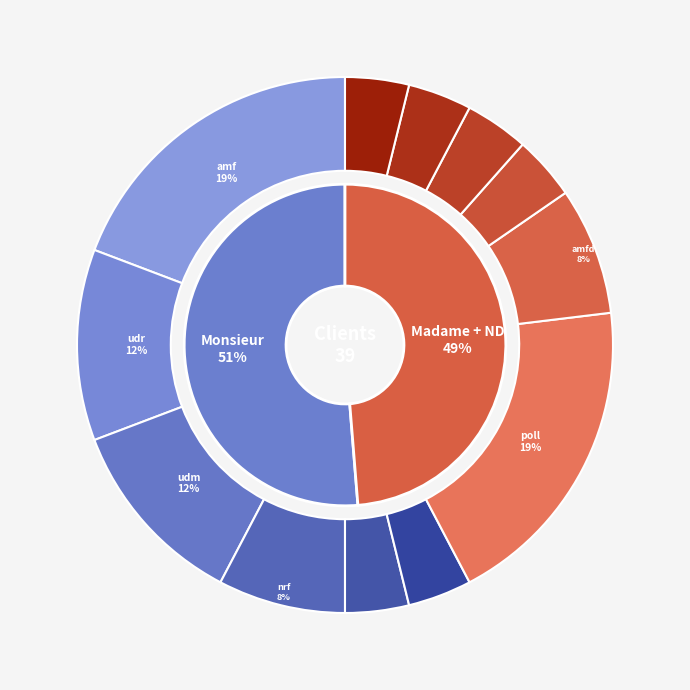

True or false: Monsieur accounts for 51% of the total.

True